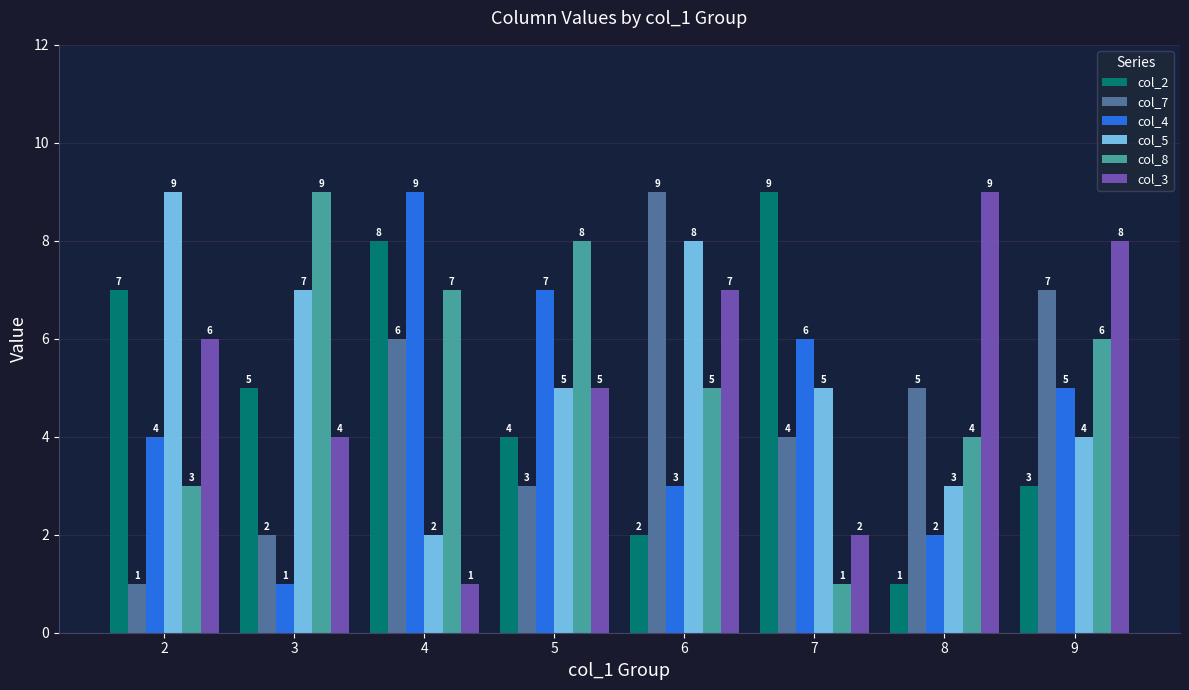

Rank the categories by col_4 value from lowest to highest.

3, 8, 6, 2, 9, 7, 5, 4